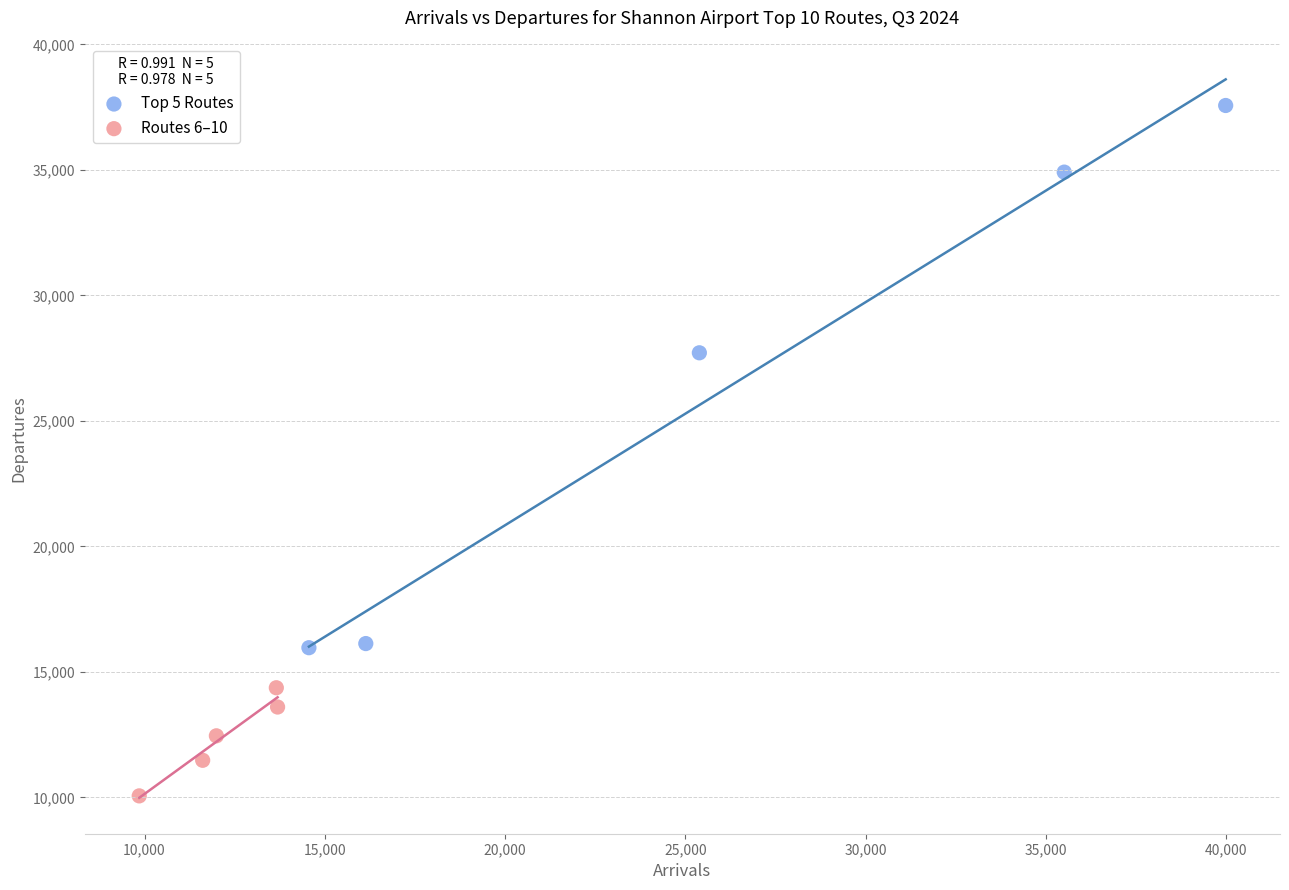

Which series has the largest Y range (max minus min)?

Top 5 Routes